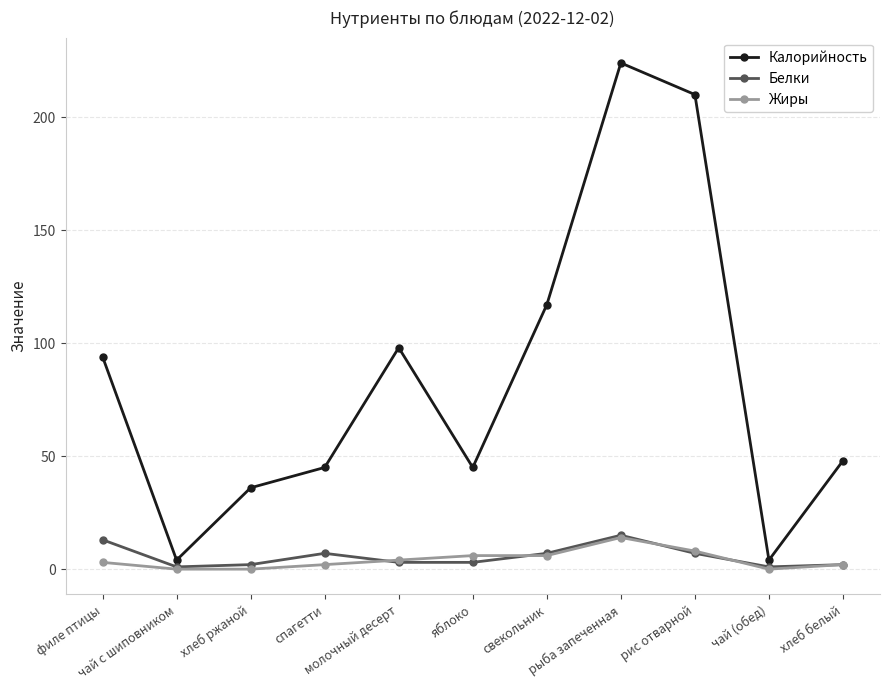

Which series has the largest range (max minus min)?

Калорийность